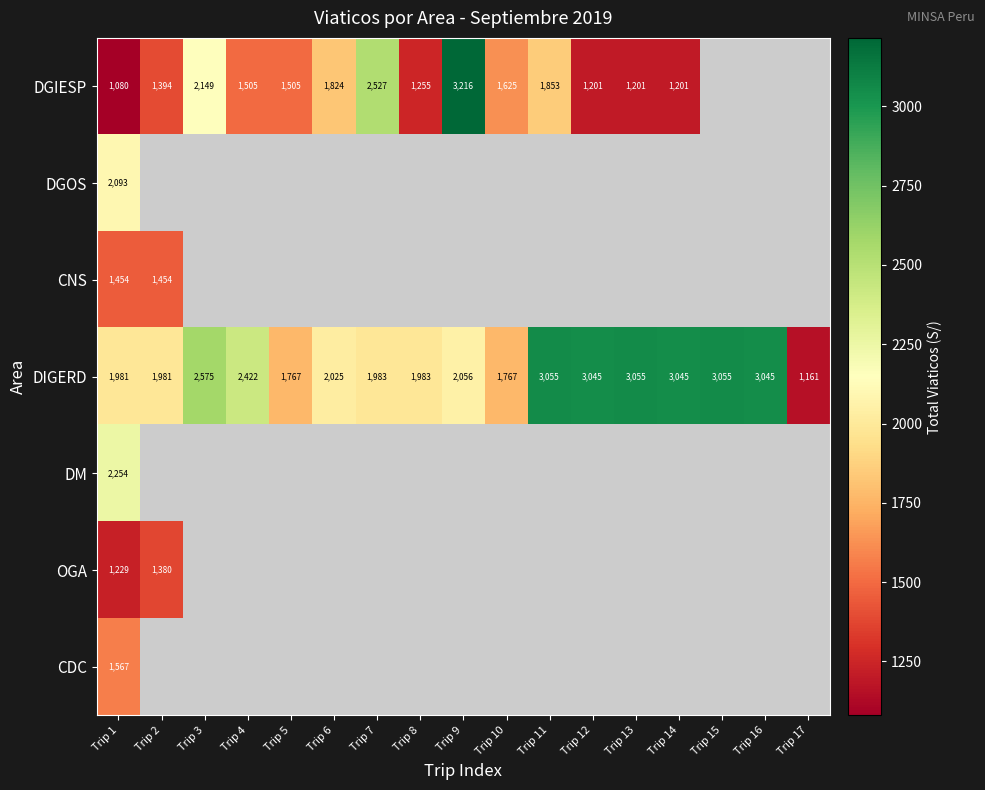

What is the sum of all DIGERD values?

40001